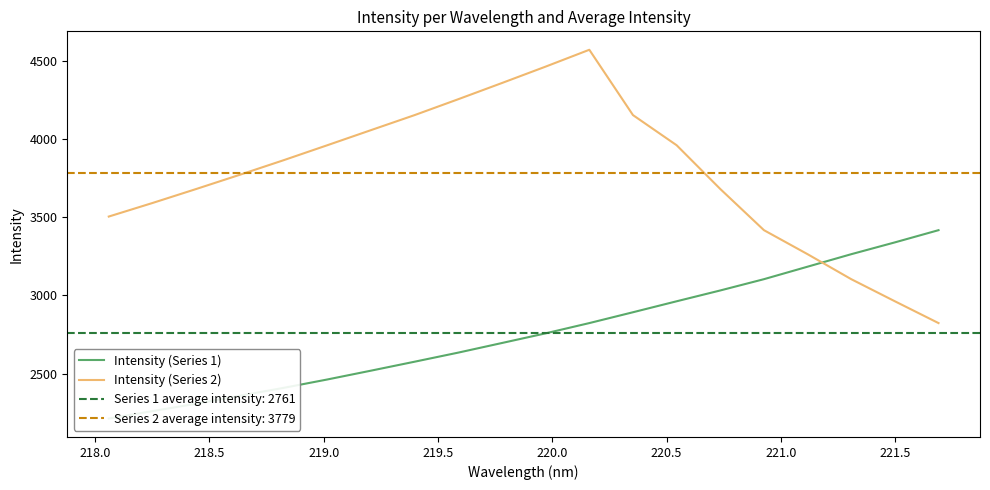

Reading right to left, transcribe all the data shown in this chart.

Intensity (Series 1): 3416.9	3338.9	3263.3	3183.6	3103.7	3031.7	2962.5	2892.4	2823.2	2757.7	2695.9	2634.5	2576.4	2519.1	2462.7	2409.1	2358.8	2307.8	2260.6	2213.2
Intensity (Series 2): 2823.2	2962.5	3103.7	3263.3	3416.9	3679.9	3959.5	4152.2	4569.7	4462.1	4357.3	4253.8	4152.2	4056.0	3959.5	3863.8	3771.0	3679.9	3590.5	3503.9